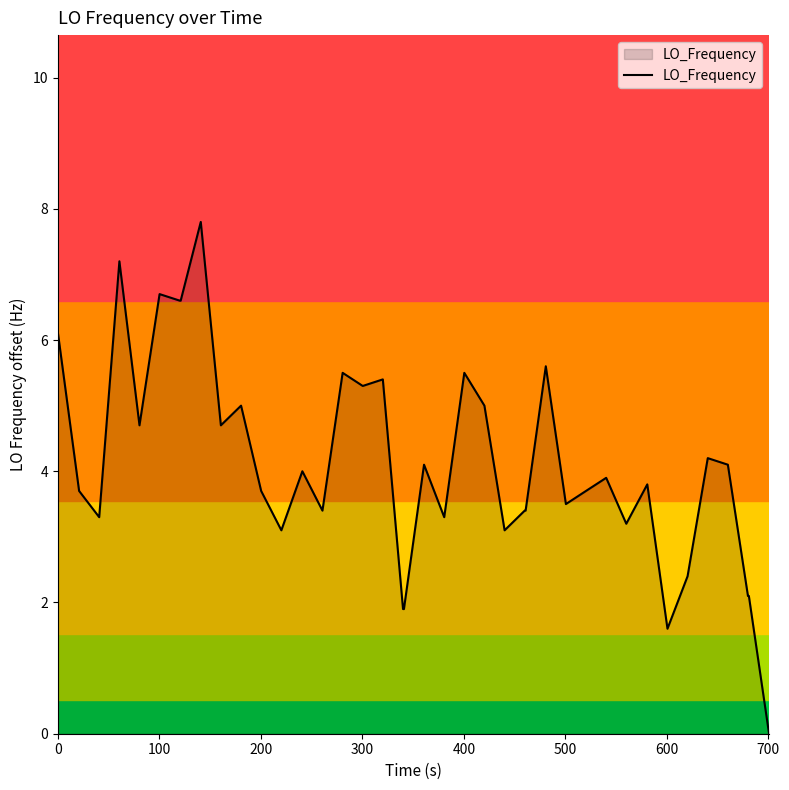

What is the maximum value shown in the chart?

7.8